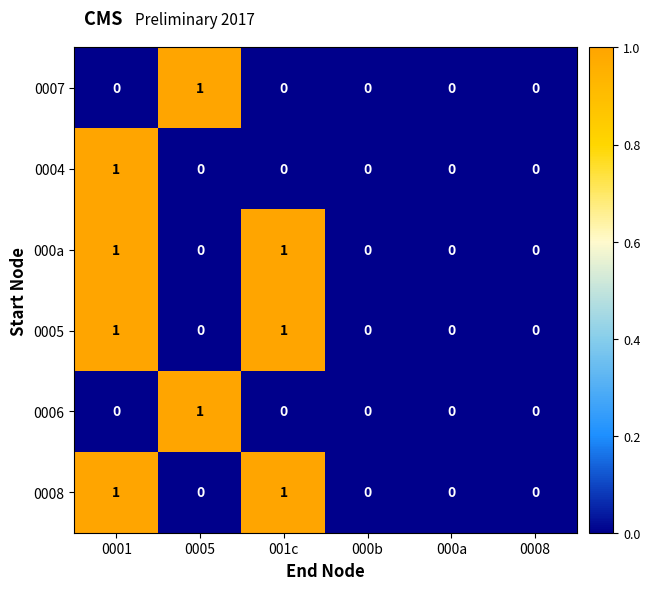

The value of 0007 at 0005 is 1. True or false?

True